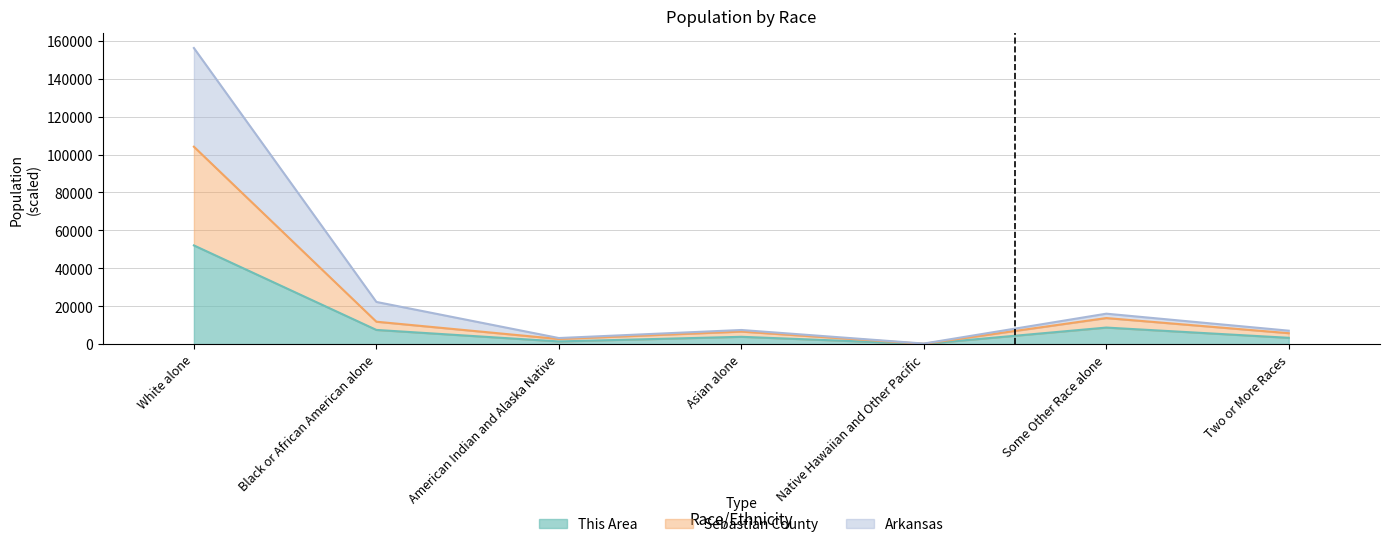

What value does the This Area series have at Native Hawaiian and Other Pacific?

92.0